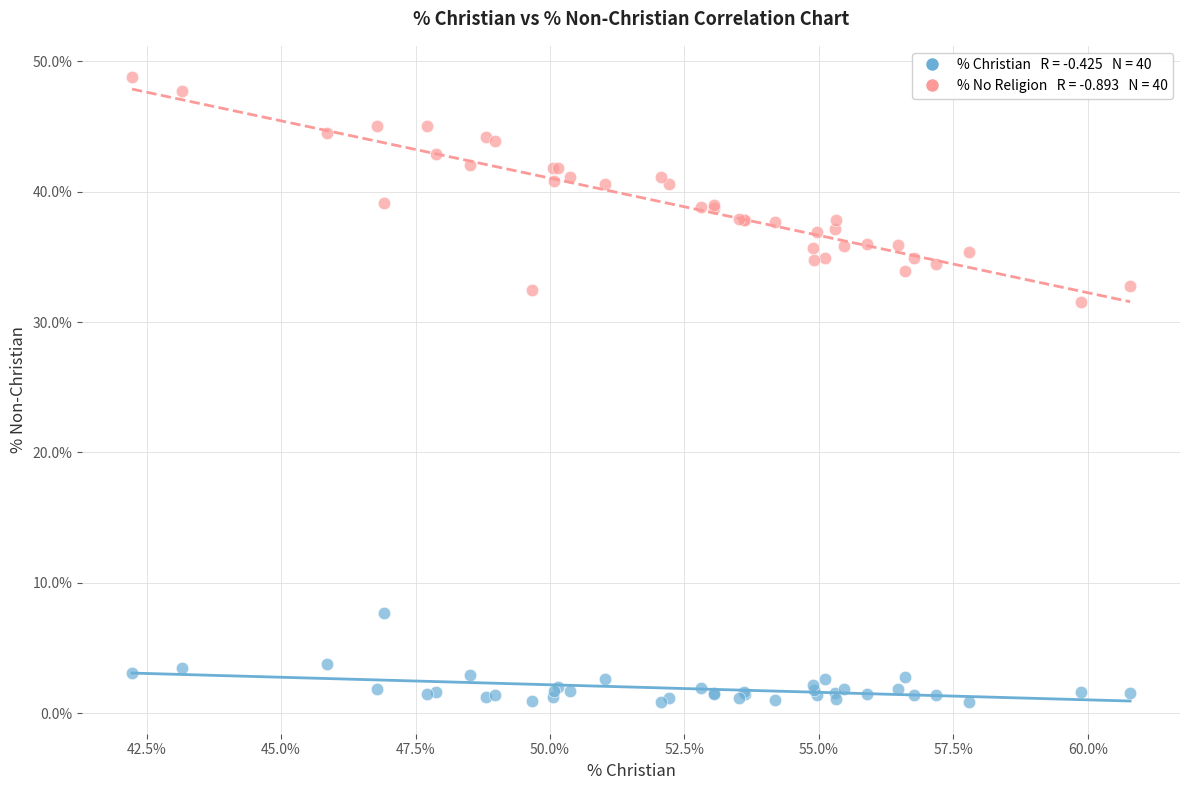

Across all series, what Y value is closest to 24?

31.5